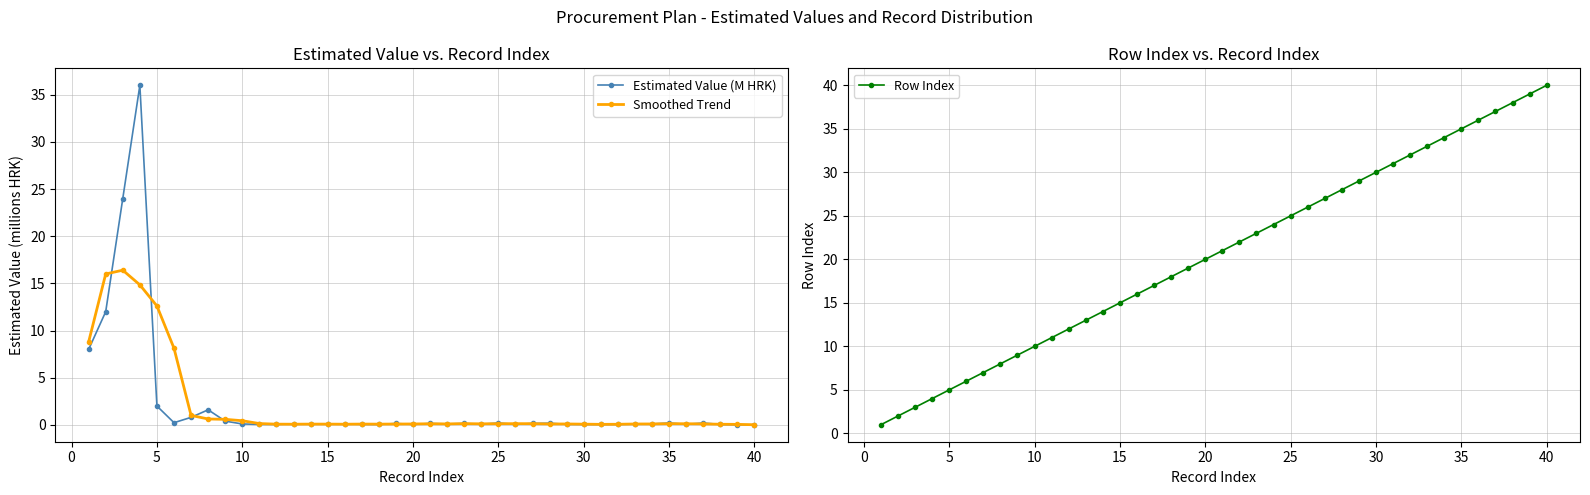

What is the value of the Smoothed Trend point at the 1st from the left?

8.8